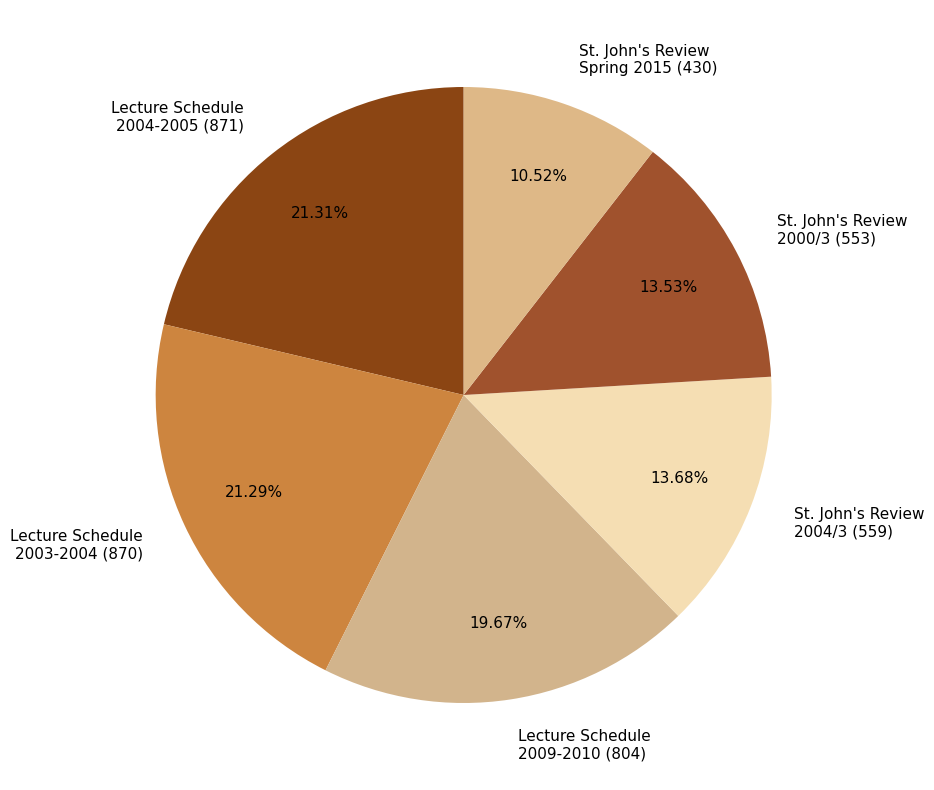

How many slices are in this pie chart?

6